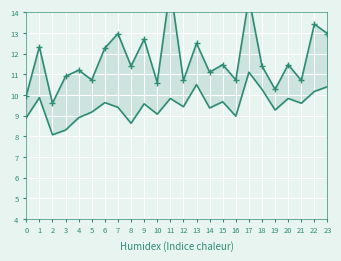

True or false: SDS_P2 and SDS_P1 cross at least once.

False